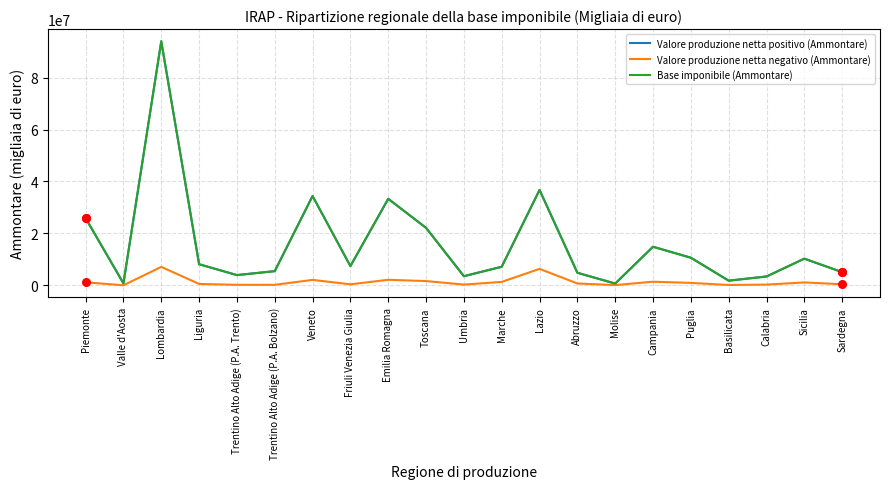

At how many categories does at least one series exceed 19859705?

6